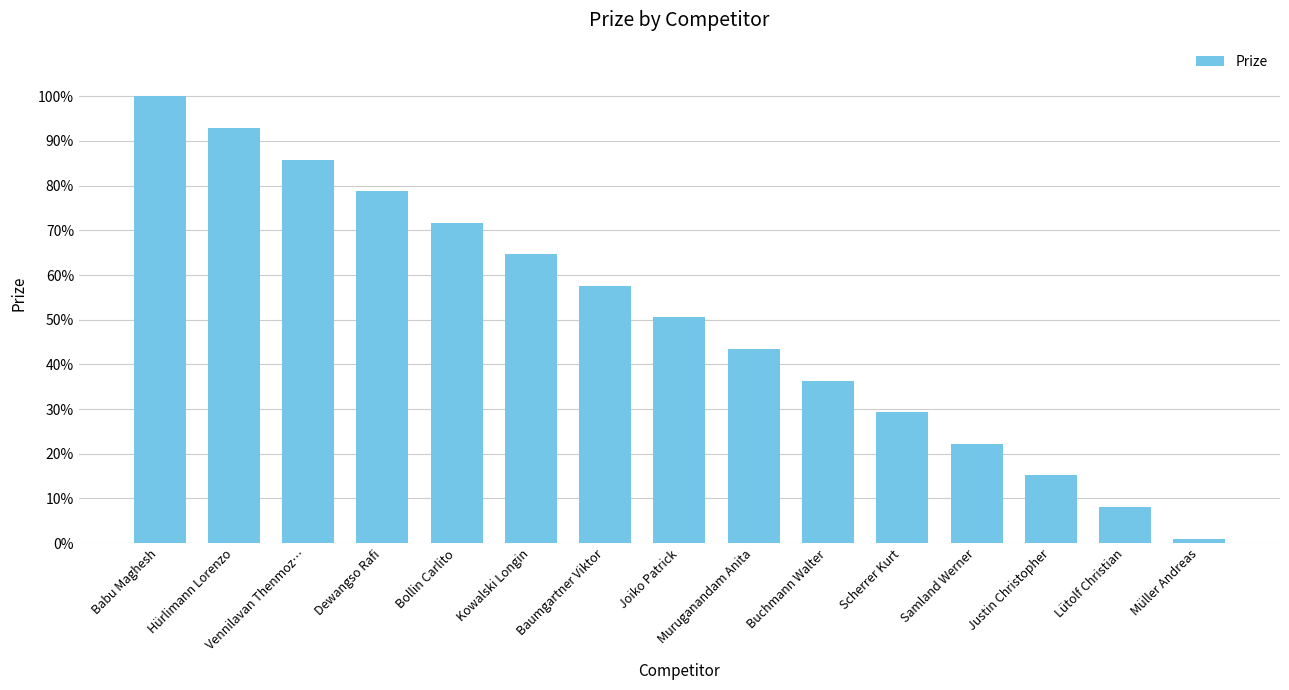

What position from the right is Bollin Carlito?

11